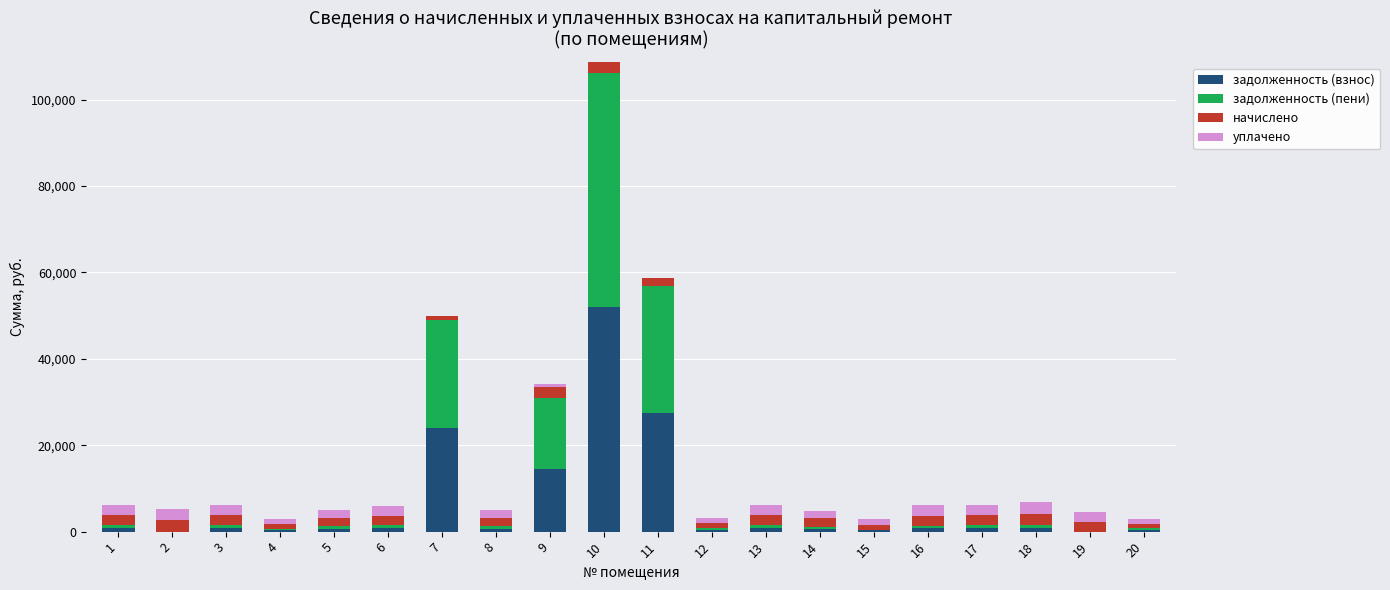

What is the total value across all series at 2?

5191.3